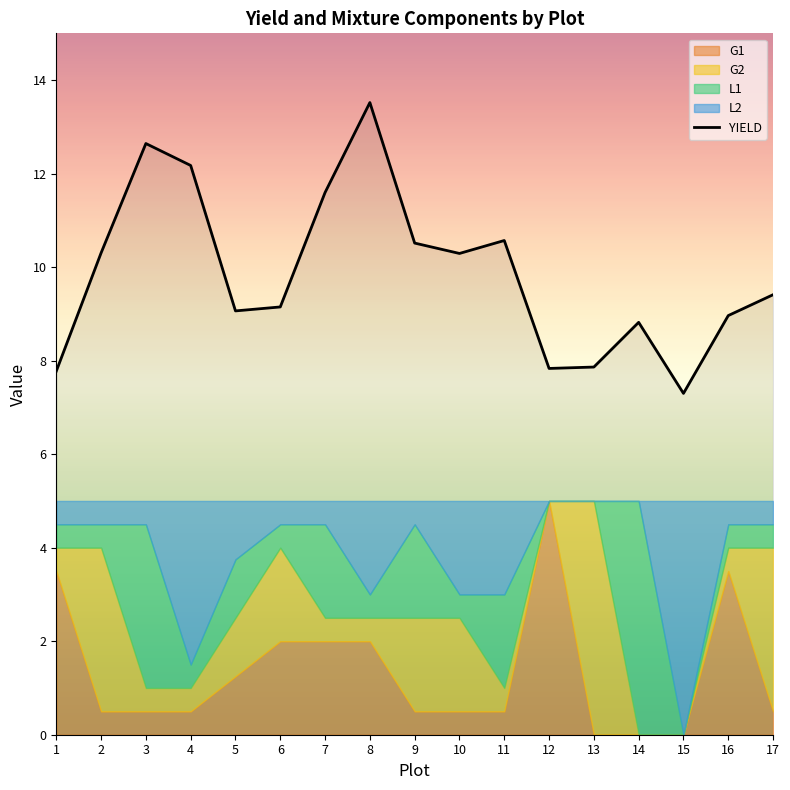

How many values are below 9?

6